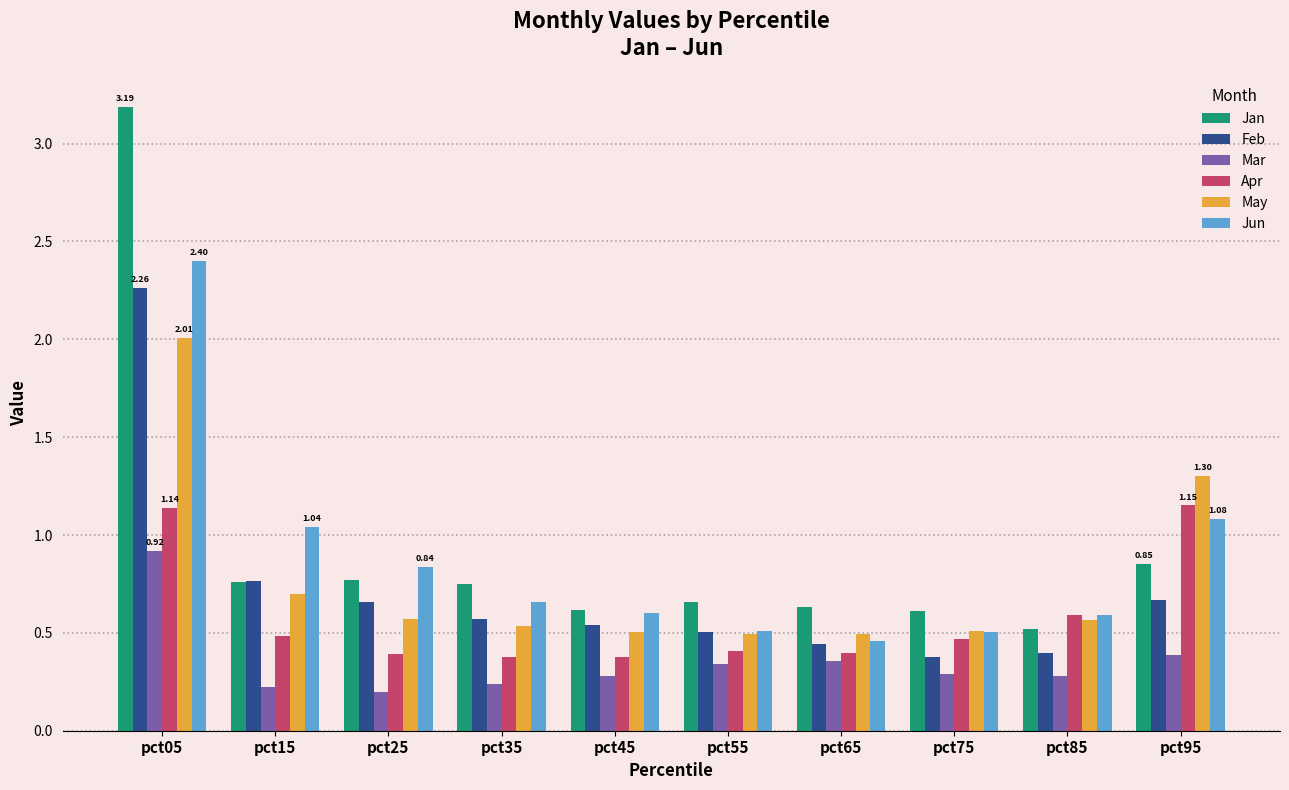

List the series in order of their peak value, highest first.

Jan, Jun, Feb, May, Apr, Mar